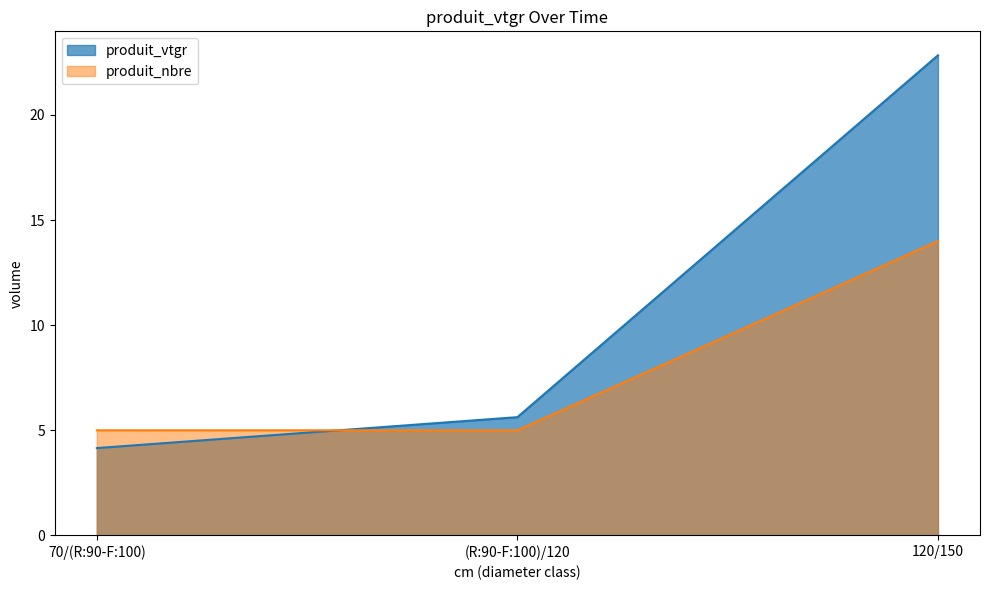

Which series has the largest range (max minus min)?

produit_vtgr